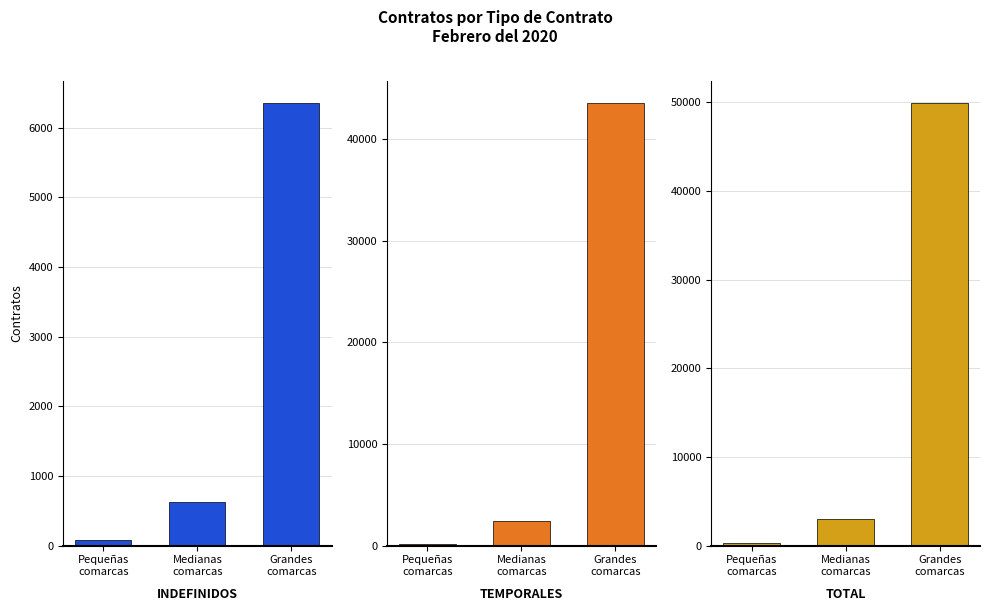

At which category is the sum across all series the highest?

Grandes
comarcas